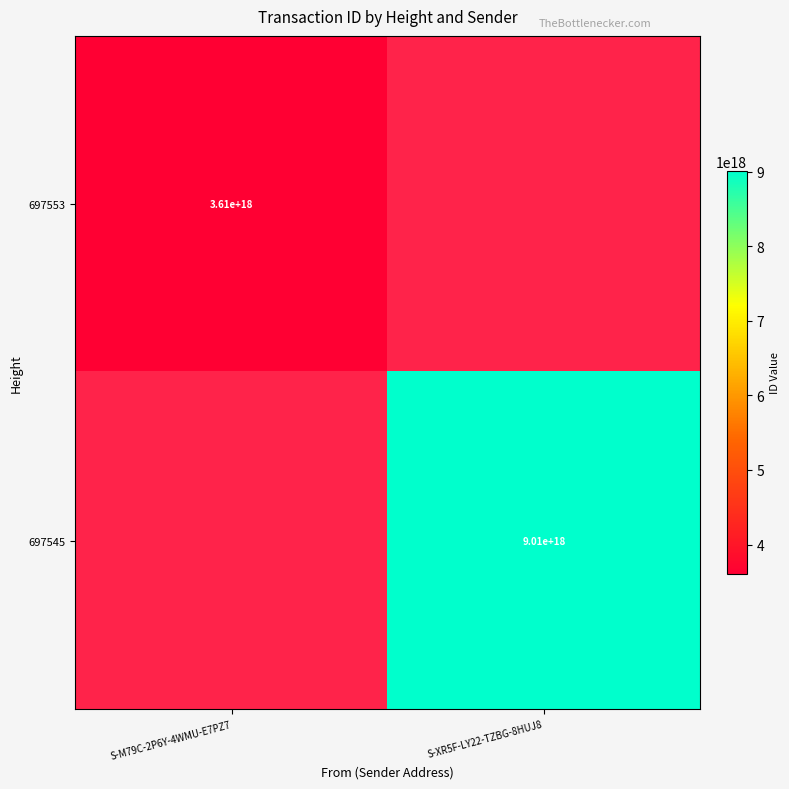

True or false: 697545 has a value of 9010000000000000000 at S-XR5F-LY22-TZBG-8HUJ8.

True